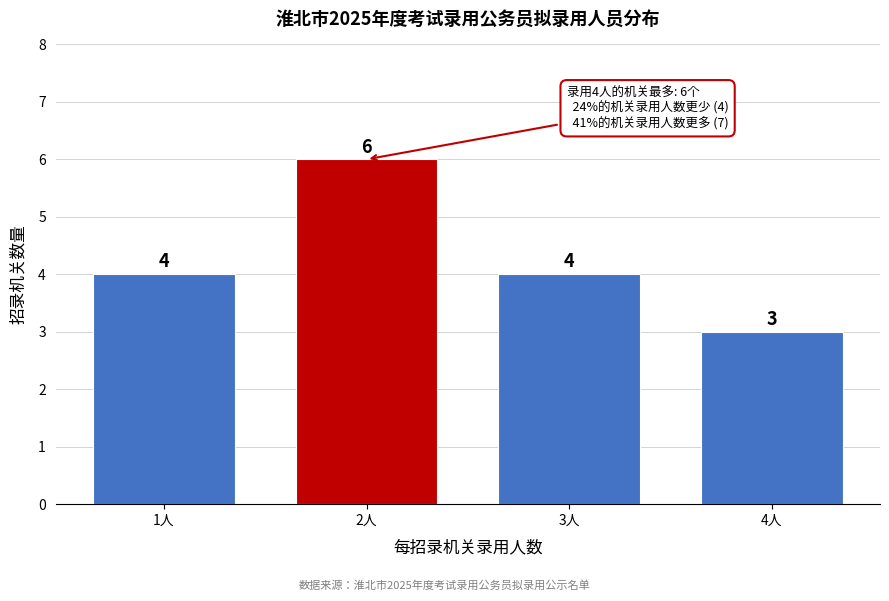

Reading right to left, what are all the values shown in this chart?

4人=3	3人=4	2人=6	1人=4